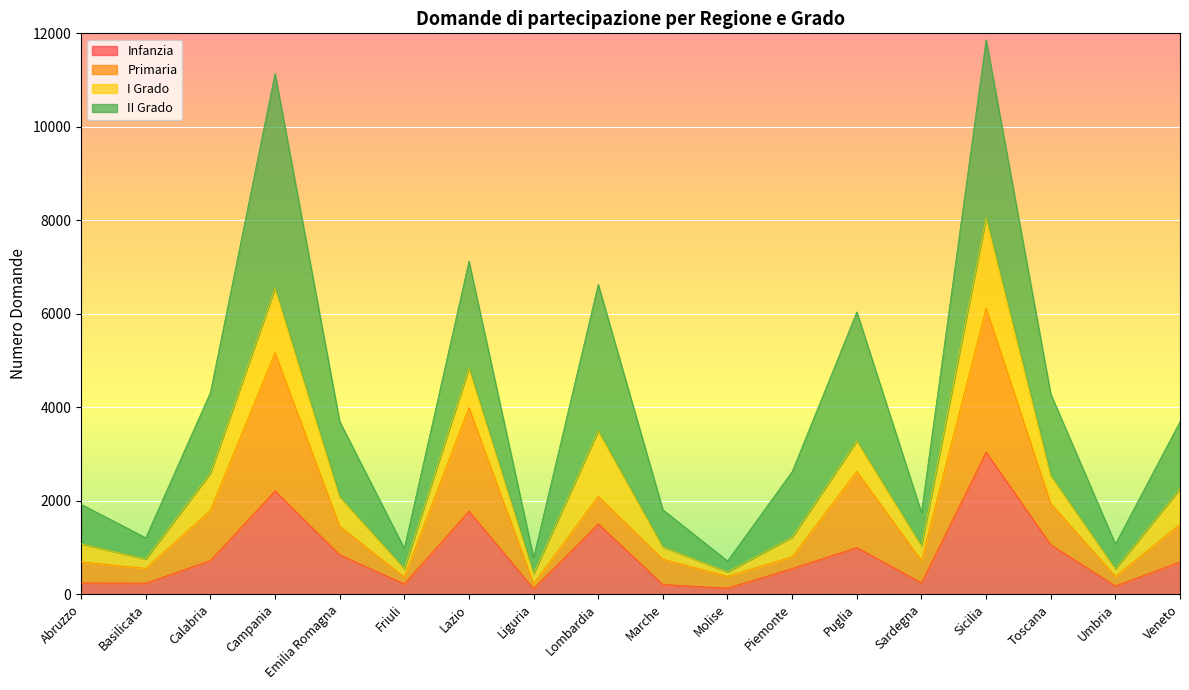

What is the value of the Primaria point at the 5th from the left?

1456